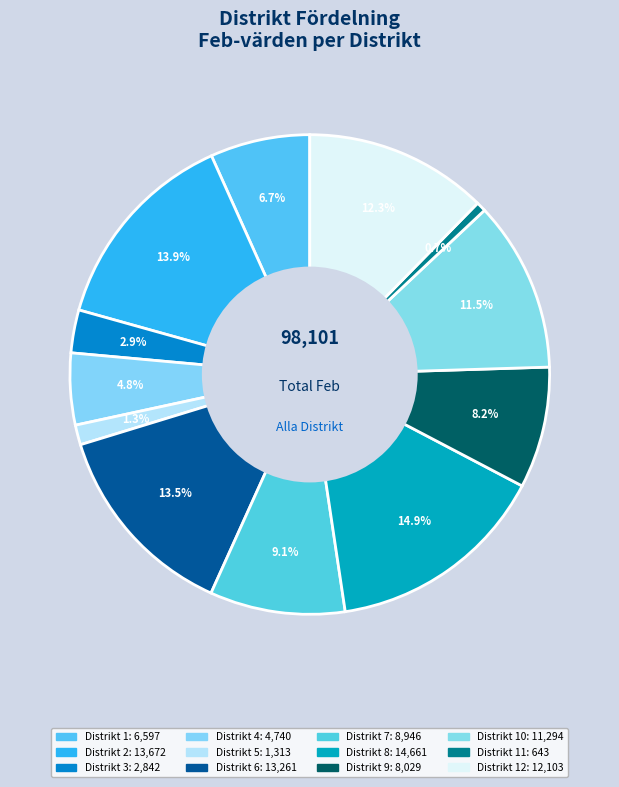

Count the number of slices in the pie.

12